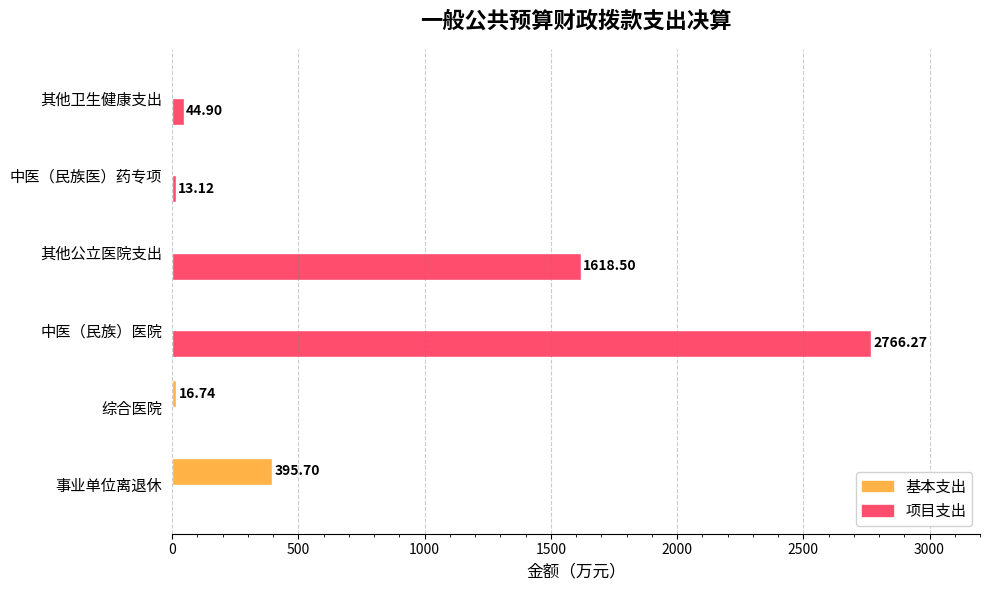

What is the sum of the 项目支出 values at 其他公立医院支出 and 中医（民族医）药专项?

1631.6